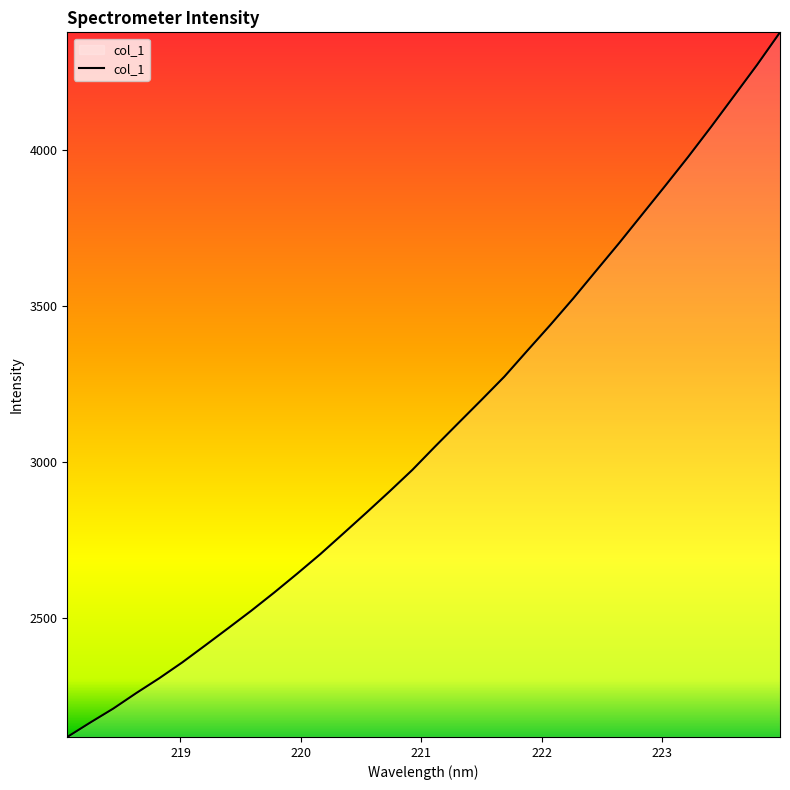

What is the difference between the maximum and minimum values?

2260.5